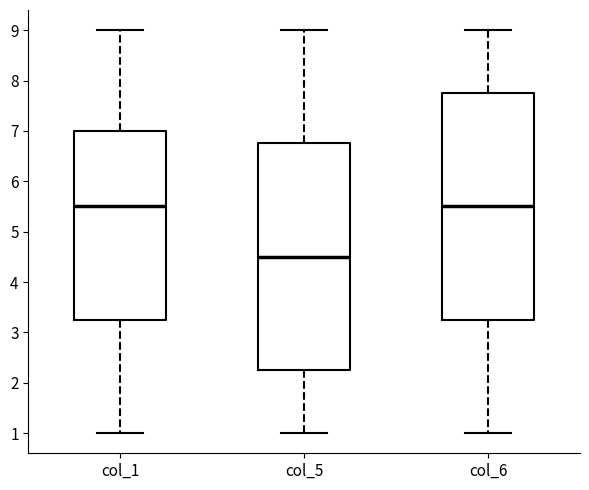

Which box's median line is the lowest?

col_5